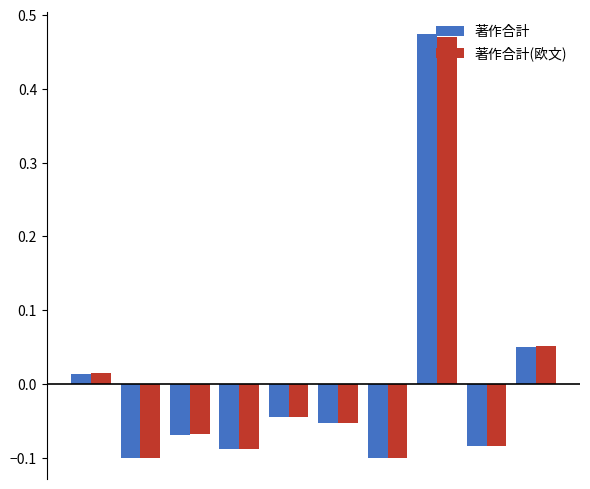

At how many categories does at least one series exceed 0?

3